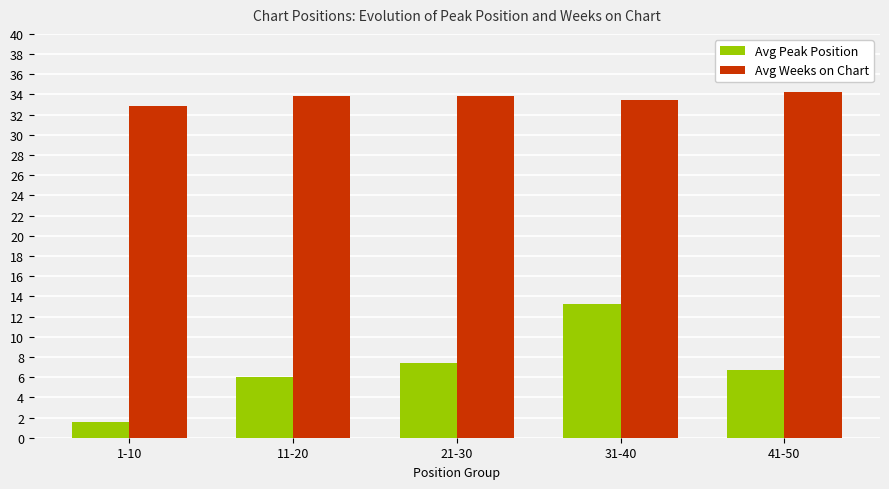

True or false: Avg Peak Position has a value of 13.2 at 31-40.

True